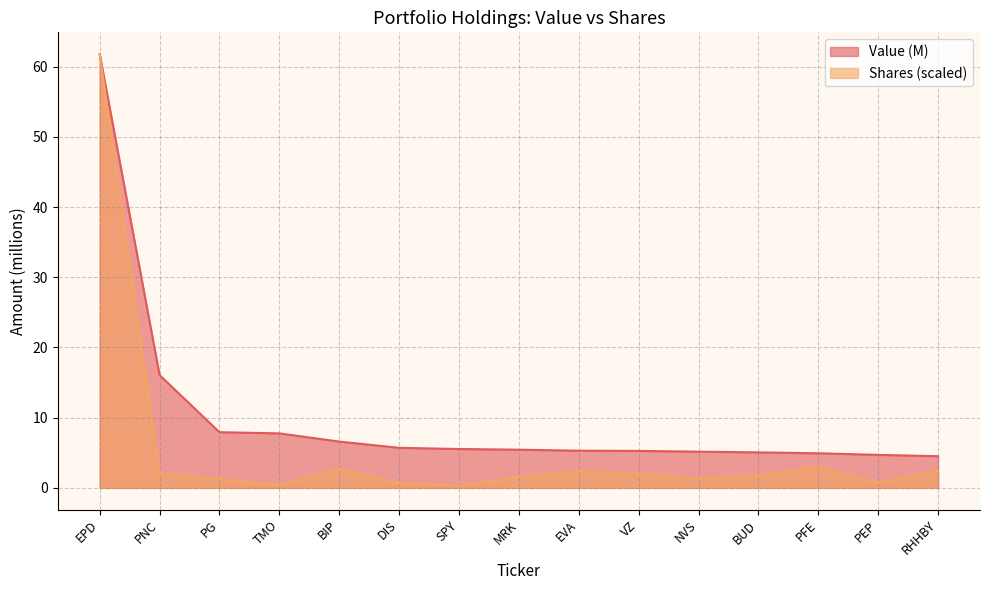

Does the chart have visible grid lines?

Yes